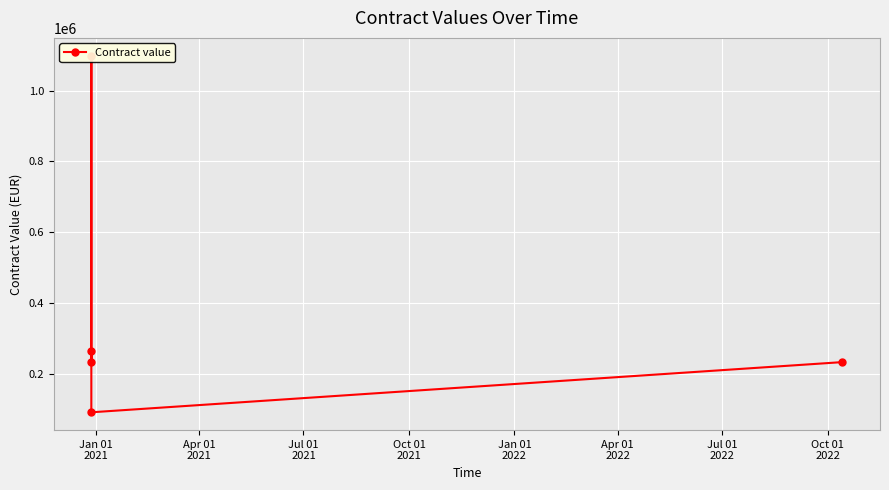

What is the minimum value shown in the chart?

90631